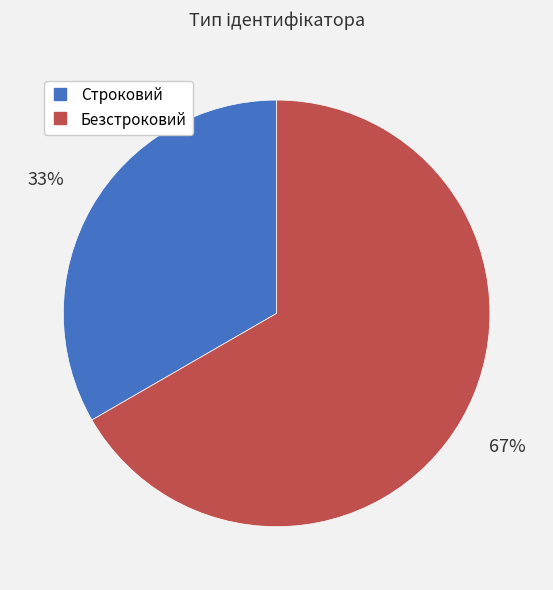

What is the majority slice?

Безстроковий